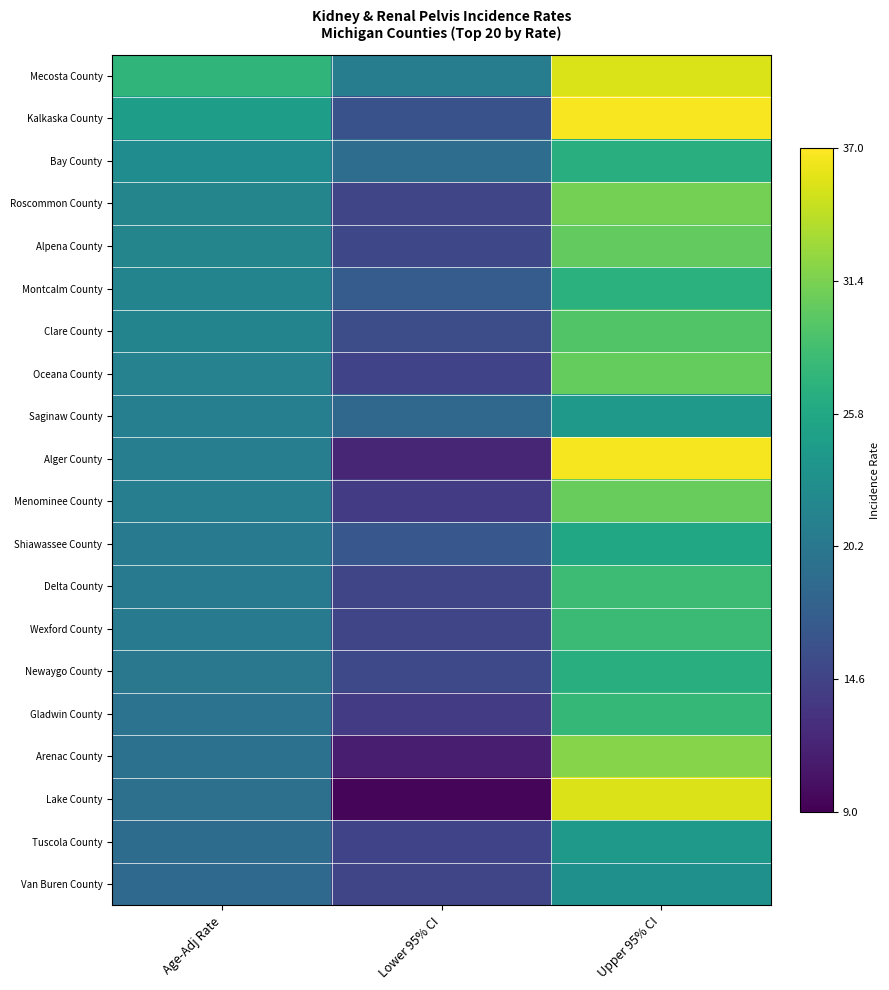

Which category has the highest value across all series?

Upper 95% CI